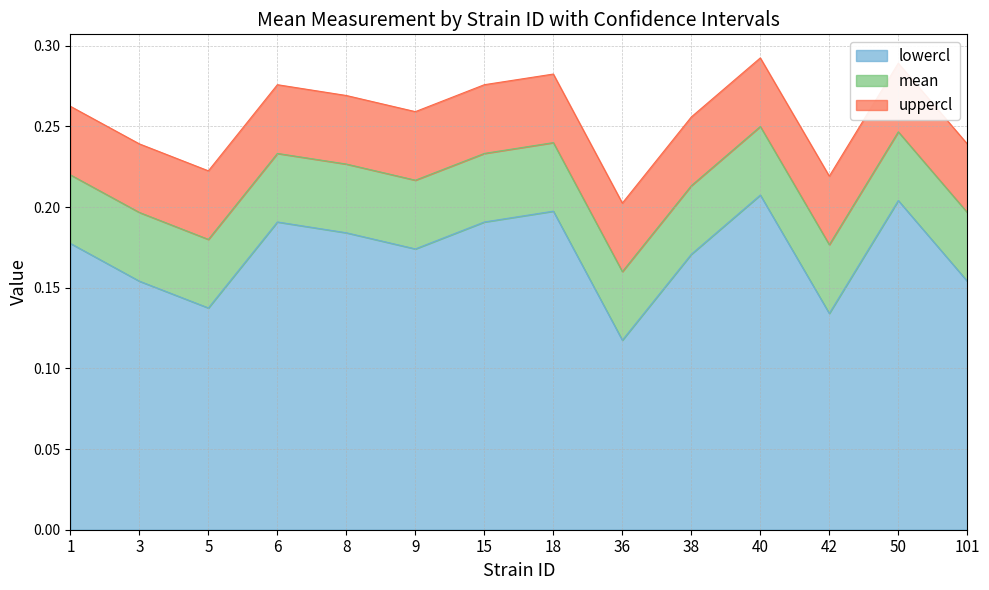

What is the approximate value of mean at 36?

0.2